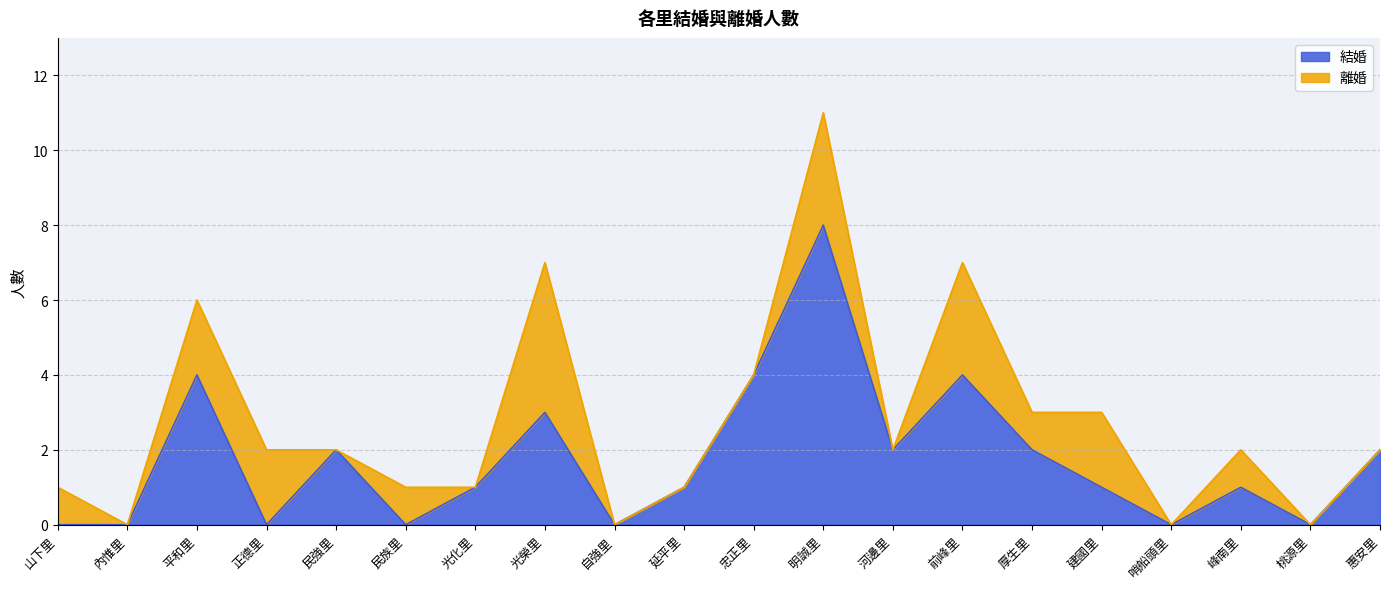

Does the chart have visible grid lines?

Yes